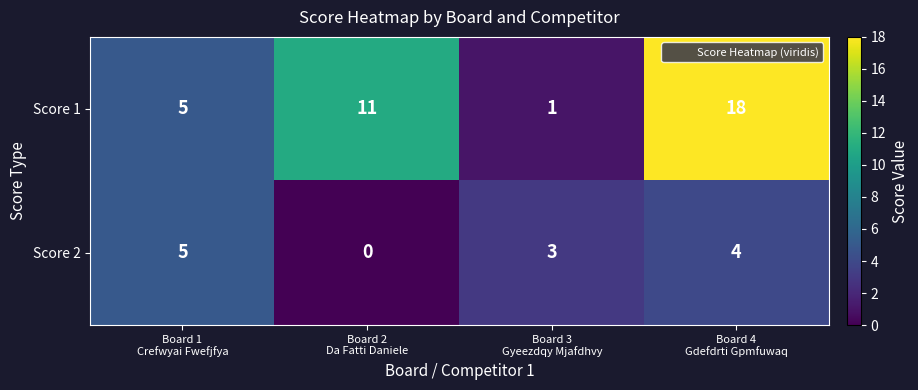

Reading left to right, extract all data points from this chart.

Score 1: 5	11	1	18
Score 2: 5	0	3	4